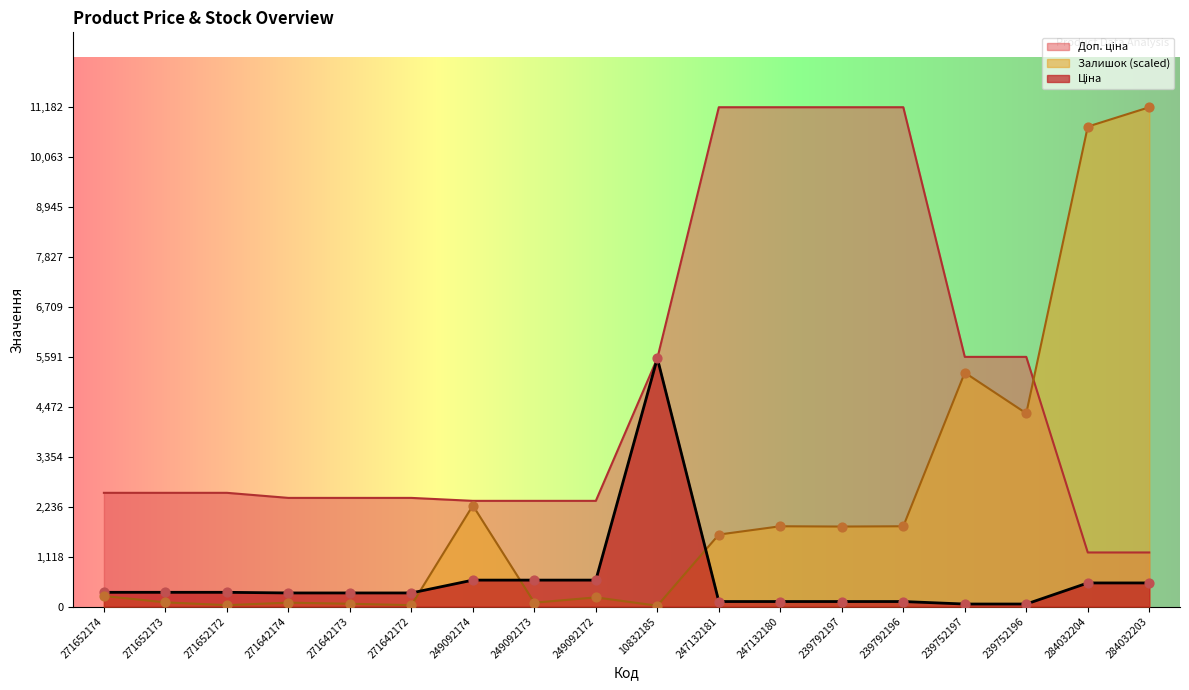

Which series has the largest Y range (max minus min)?

Залишок